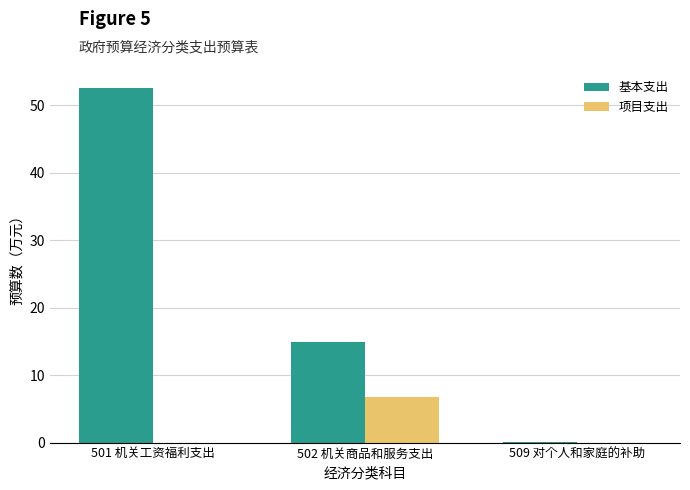

Where does the 基本支出 series first go above 14?

501 机关工资福利支出